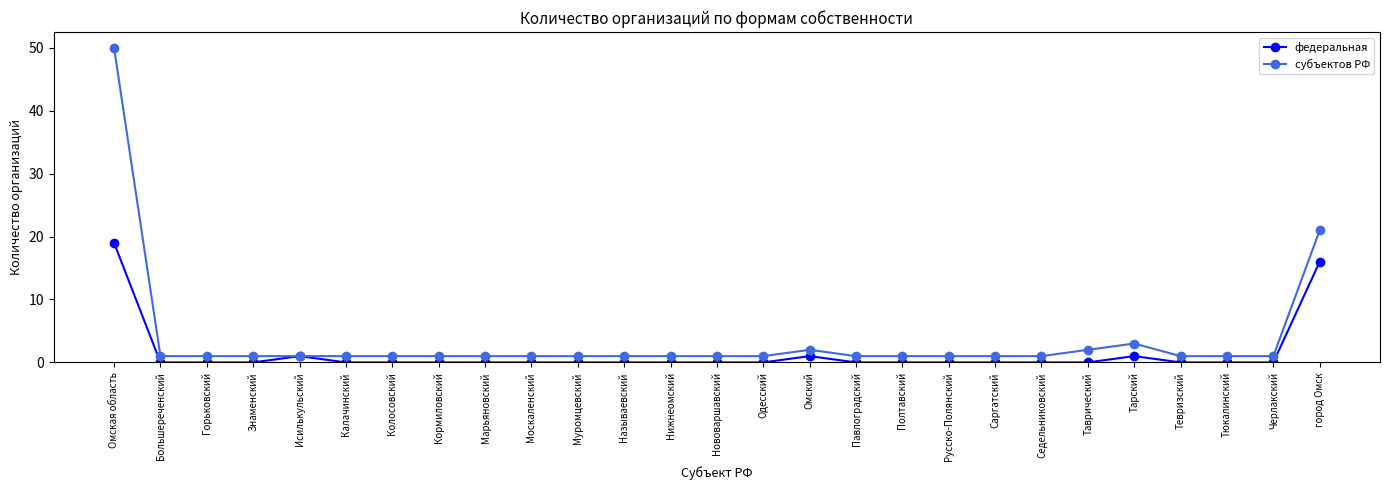

Reading right to left, what are all the values shown in this chart?

федеральная: город Омск=16	Черлакский=0	Тюкалинский=0	Тевризский=0	Тарский=1	Таврический=0	Седельниковский=0	Саргатский=0	Русско-Полянский=0	Полтавский=0	Павлоградский=0	Омский=1	Одесский=0	Нововаршавский=0	Нижнеомский=0	Называевский=0	Муромцевский=0	Москаленский=0	Марьяновский=0	Кормиловский=0	Колосовский=0	Калачинский=0	Исилькульский=1	Знаменский=0	Горьковский=0	Большереченский=0	Омская область=19
субъектов РФ: город Омск=21	Черлакский=1	Тюкалинский=1	Тевризский=1	Тарский=3	Таврический=2	Седельниковский=1	Саргатский=1	Русско-Полянский=1	Полтавский=1	Павлоградский=1	Омский=2	Одесский=1	Нововаршавский=1	Нижнеомский=1	Называевский=1	Муромцевский=1	Москаленский=1	Марьяновский=1	Кормиловский=1	Колосовский=1	Калачинский=1	Исилькульский=1	Знаменский=1	Горьковский=1	Большереченский=1	Омская область=50